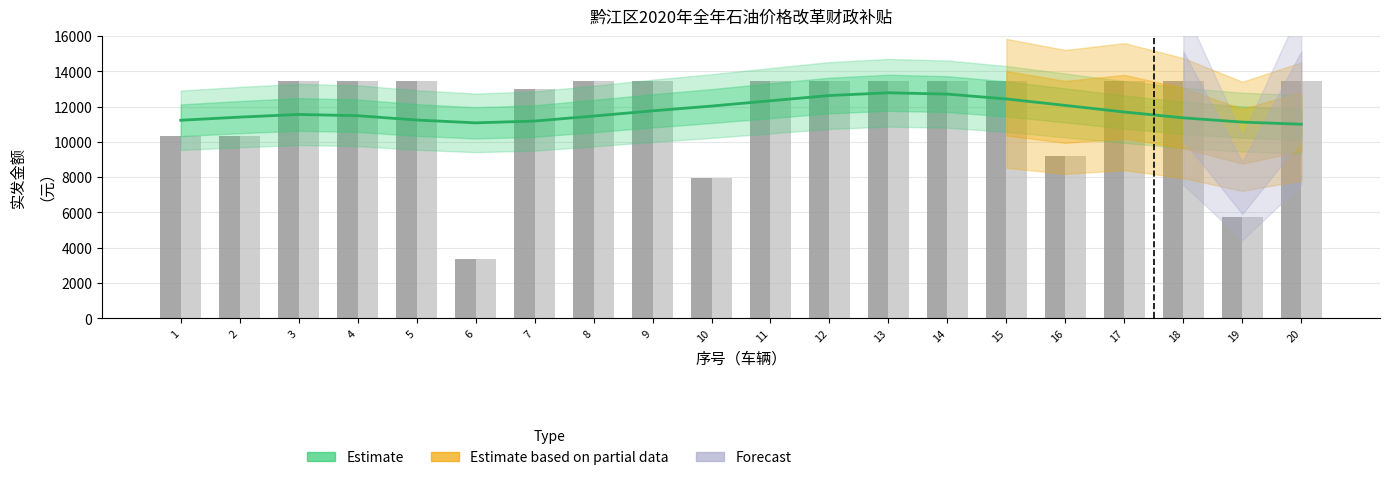

What value does the Estimate series have at 12?

12632.5